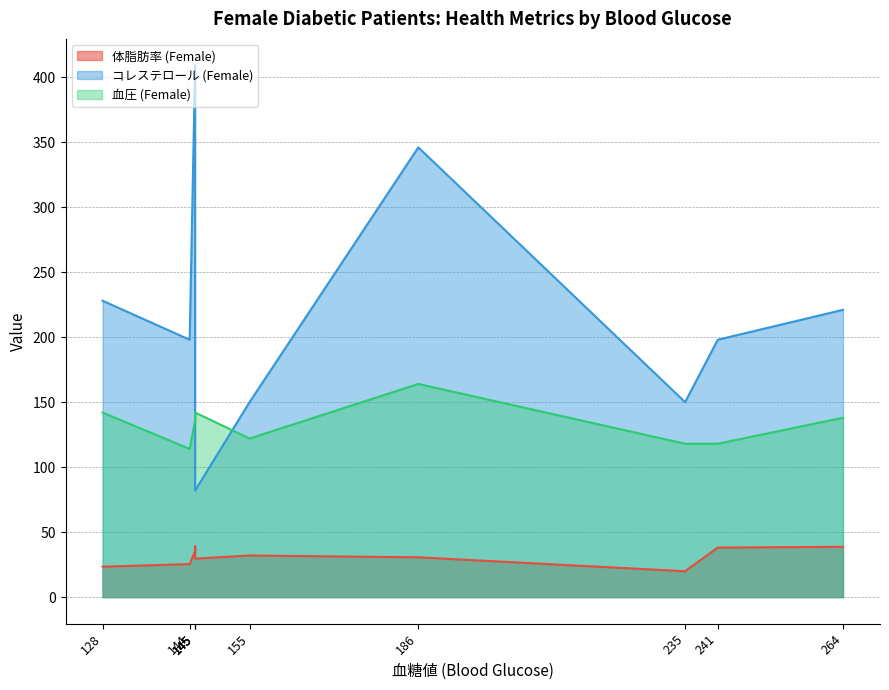

What is the value of the 体脂肪率 (Female) point at the 9th from the left?

38.7